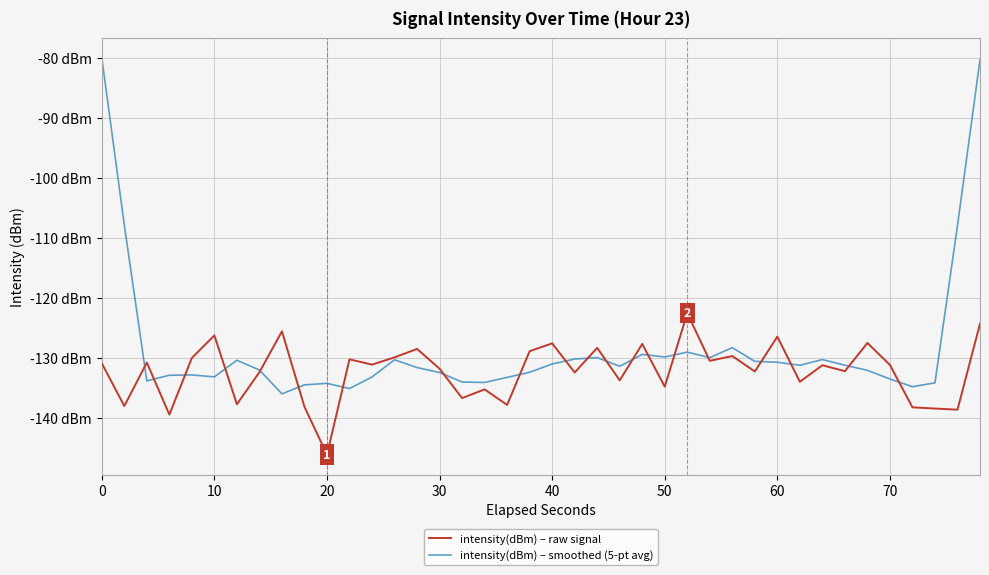

List the series in order of their peak value, lowest first.

intensity(dBm) – raw signal, intensity(dBm) – smoothed (5-pt avg)